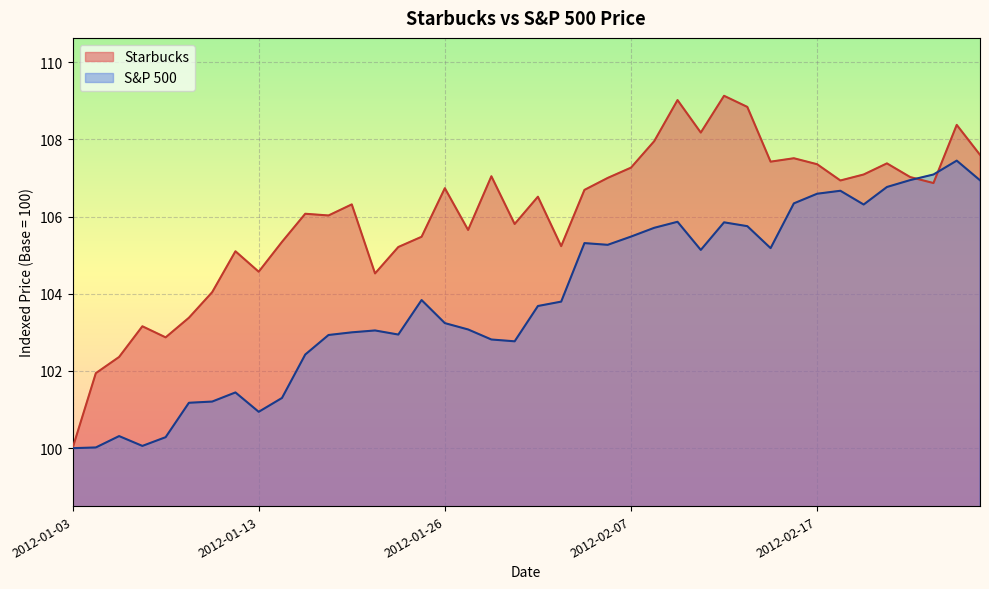

At 2012-01-06, list the series in order from largest to smallest.

Starbucks, S&P 500